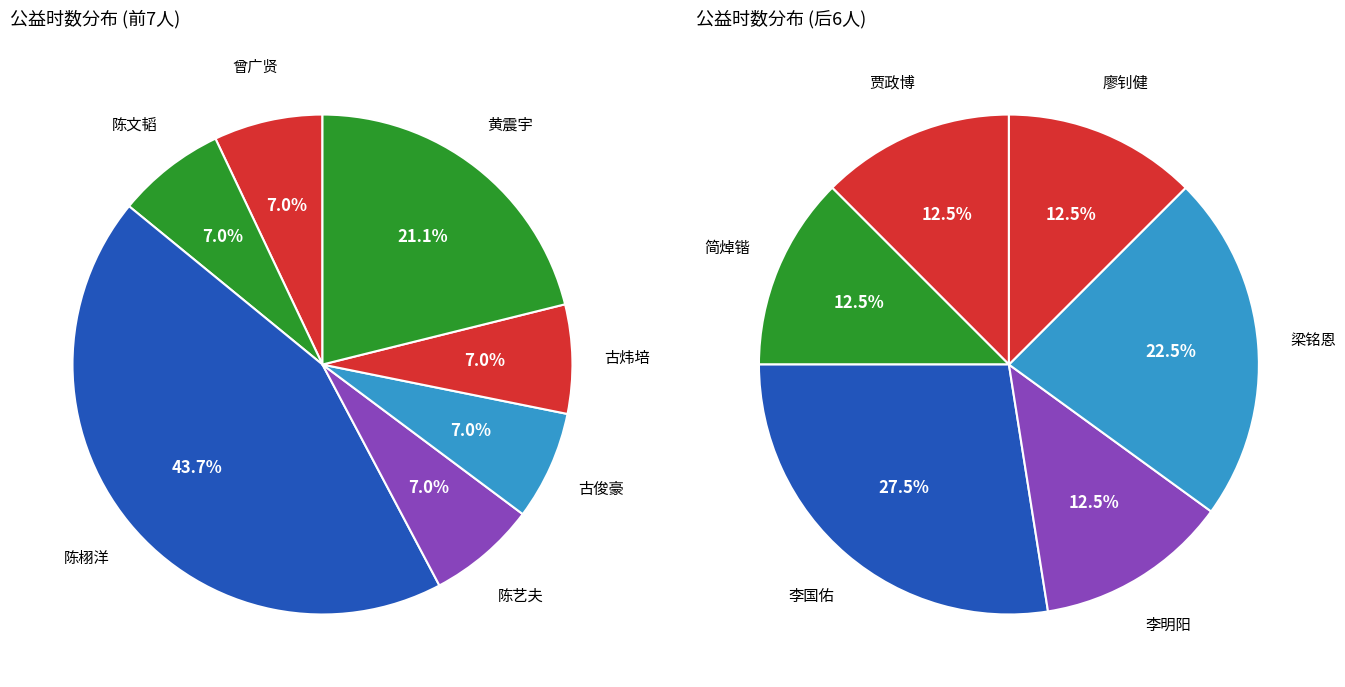

Is there any slice that represents more than half of the pie?

No